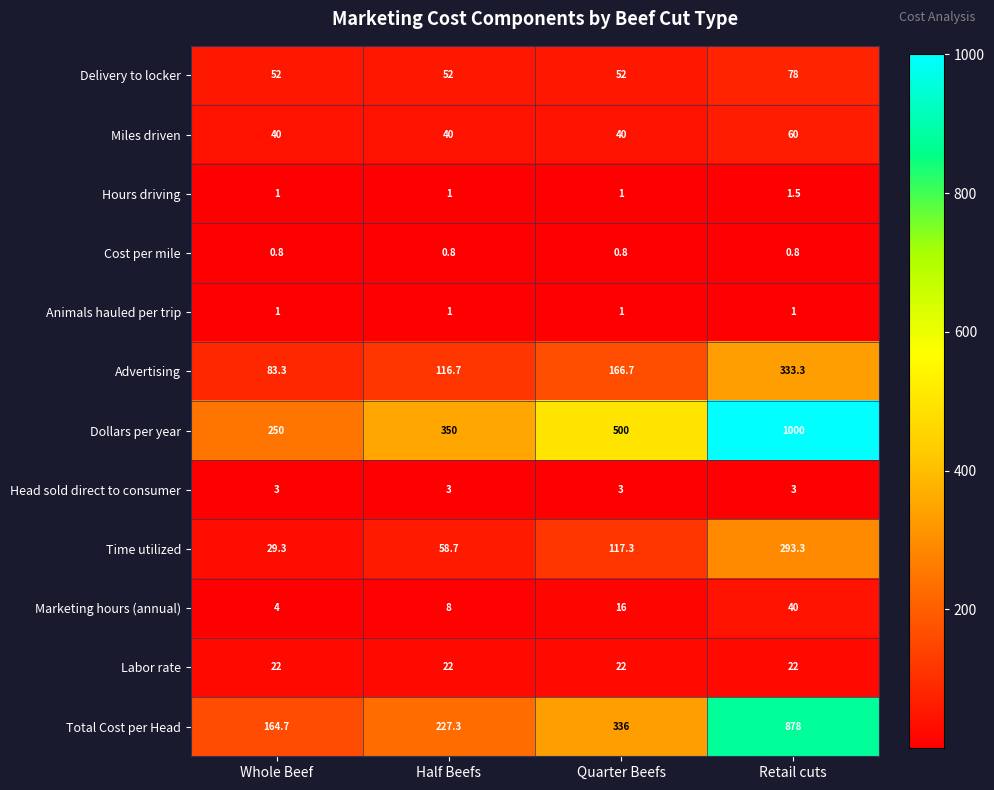

The Marketing hours (annual) series shows 8.0 at Half Beefs. True or false?

True